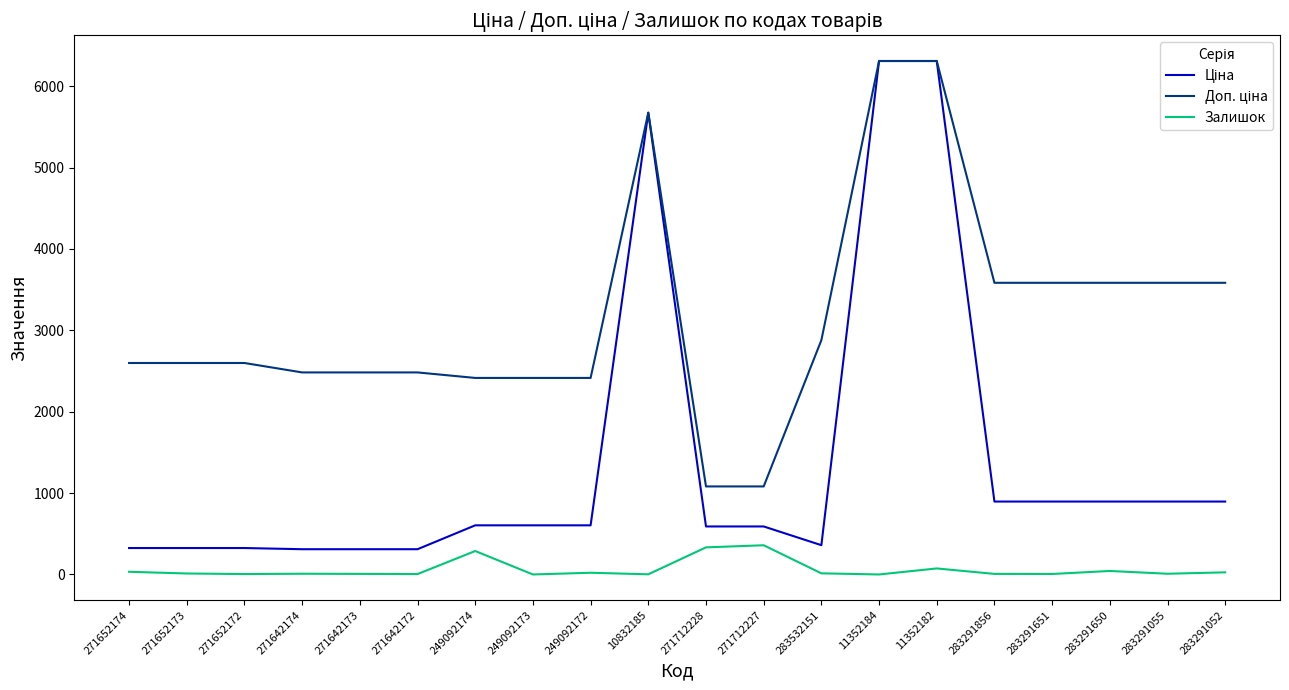

True or false: Залишок has a value of 5.0 at 271652172.

True